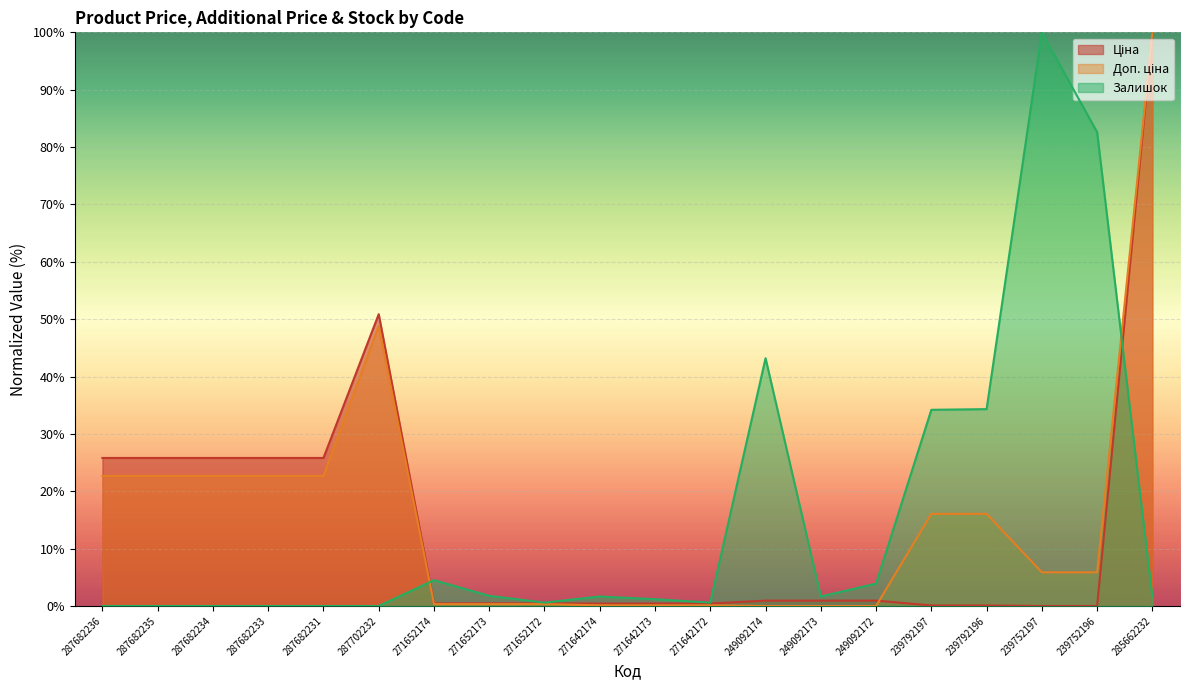

What is the greatest value displayed?

100.0